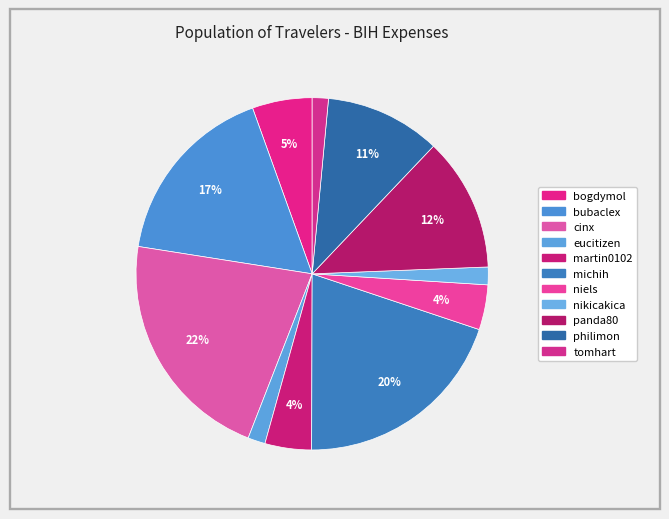

How many slices are in this pie chart?

11